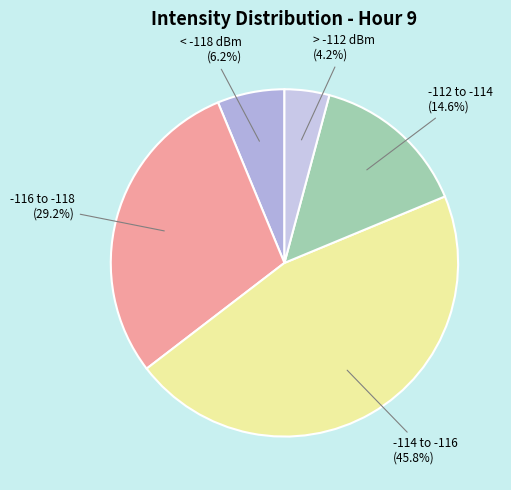

Count the number of slices in the pie.

5